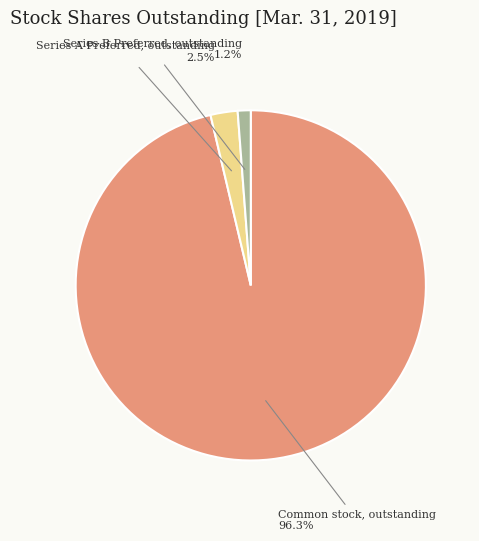

Rank the categories by value from highest to lowest.

Common stock, outstanding, Series A Preferred, outstanding, Series B Preferred, outstanding